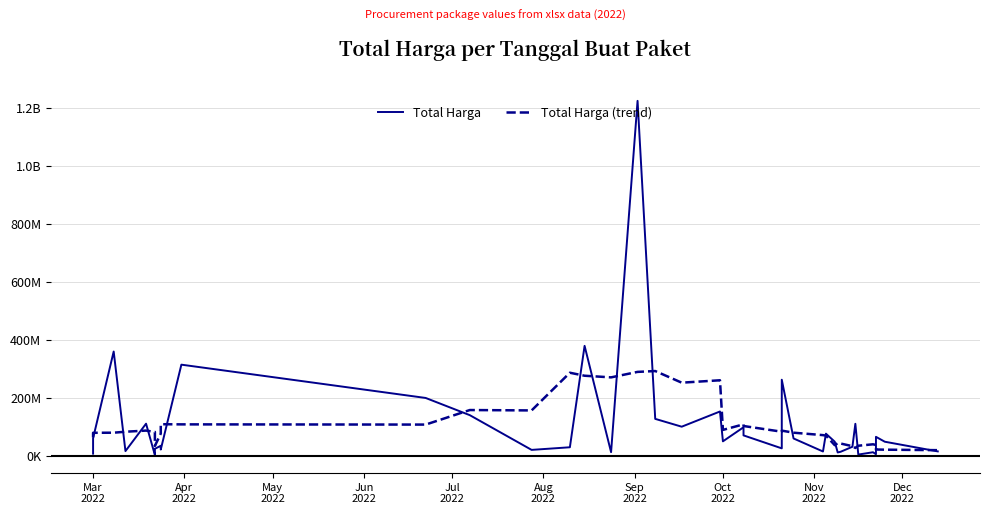

What is the average value of the Total Harga (trend) series?

106869493.7